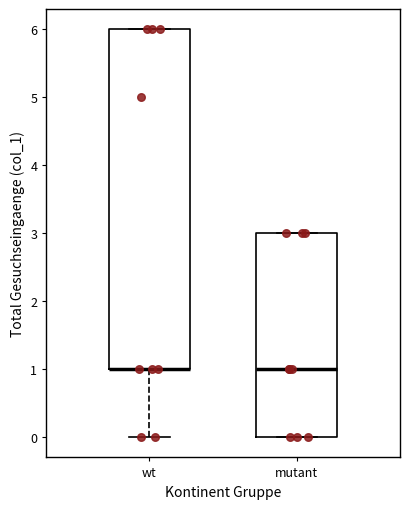

Reading left to right, read every box against the y-axis: the position of its median line, the range the box covers, and the ends of its whiskers. The values are not printed on the chart, so give them approximately, as read against the axis.

wt: median 1 (drawn on the box's lower edge), box 1 to 6, whiskers 0 to 6
mutant: median 1, box 0 to 3, whiskers 0 to 3